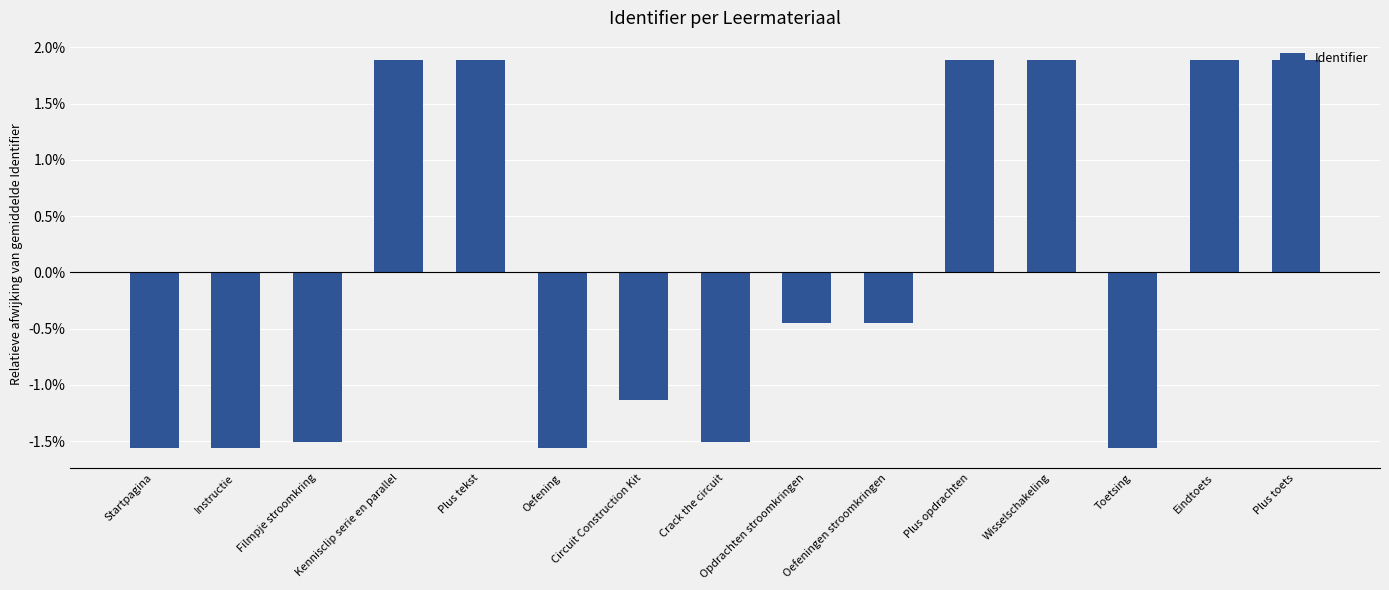

Which has a higher value, Opdrachten stroomkringen or Startpagina?

Opdrachten stroomkringen